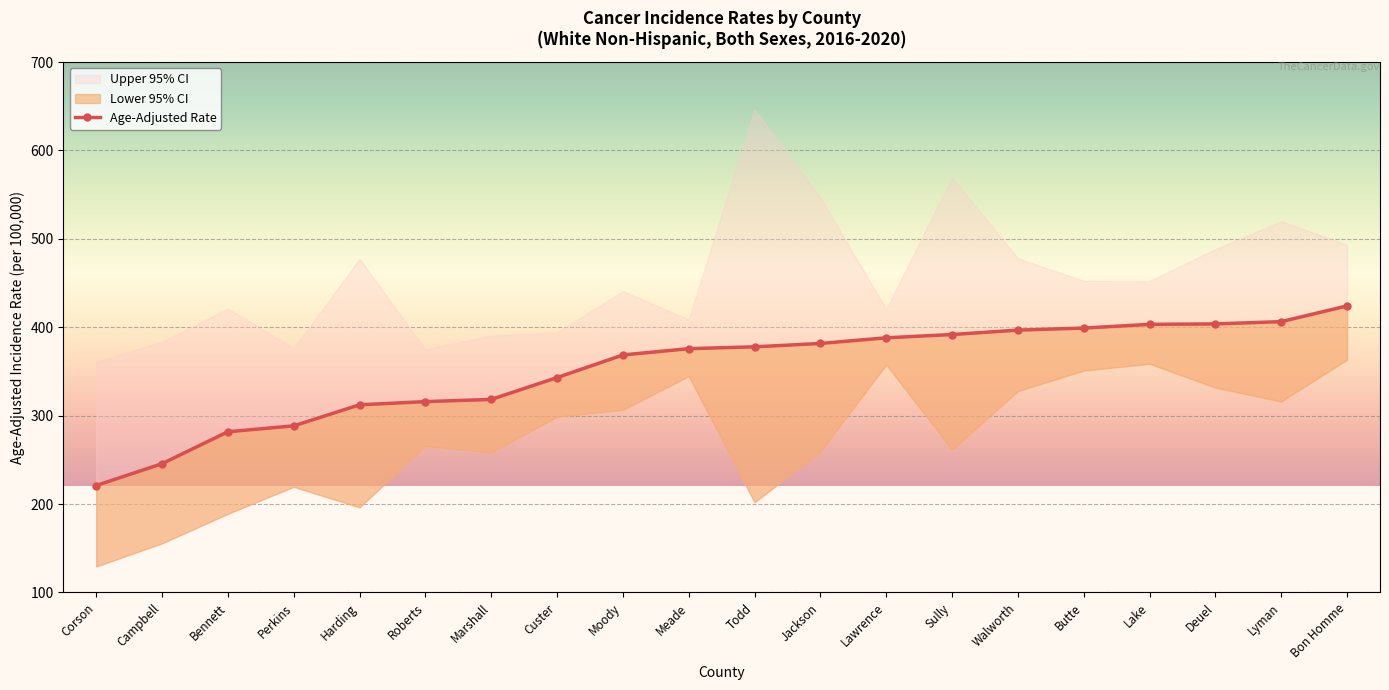

How many lines are shown in the chart?

1